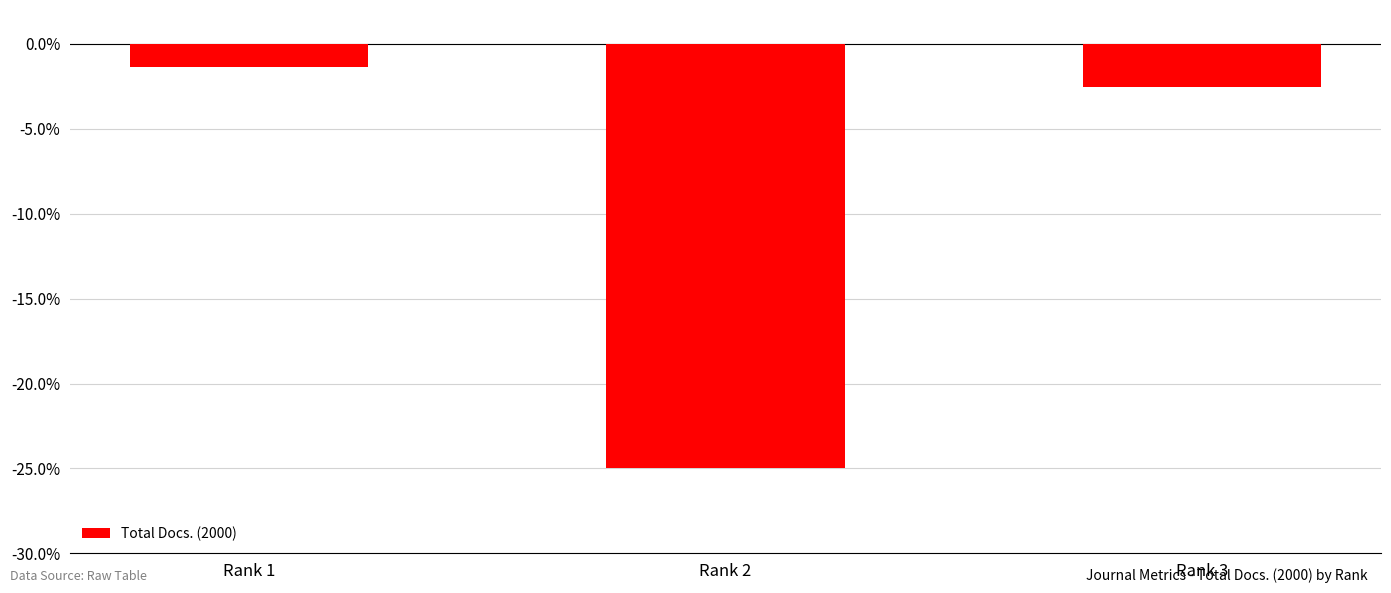

List the labels in order of value, largest first.

Rank 1, Rank 3, Rank 2